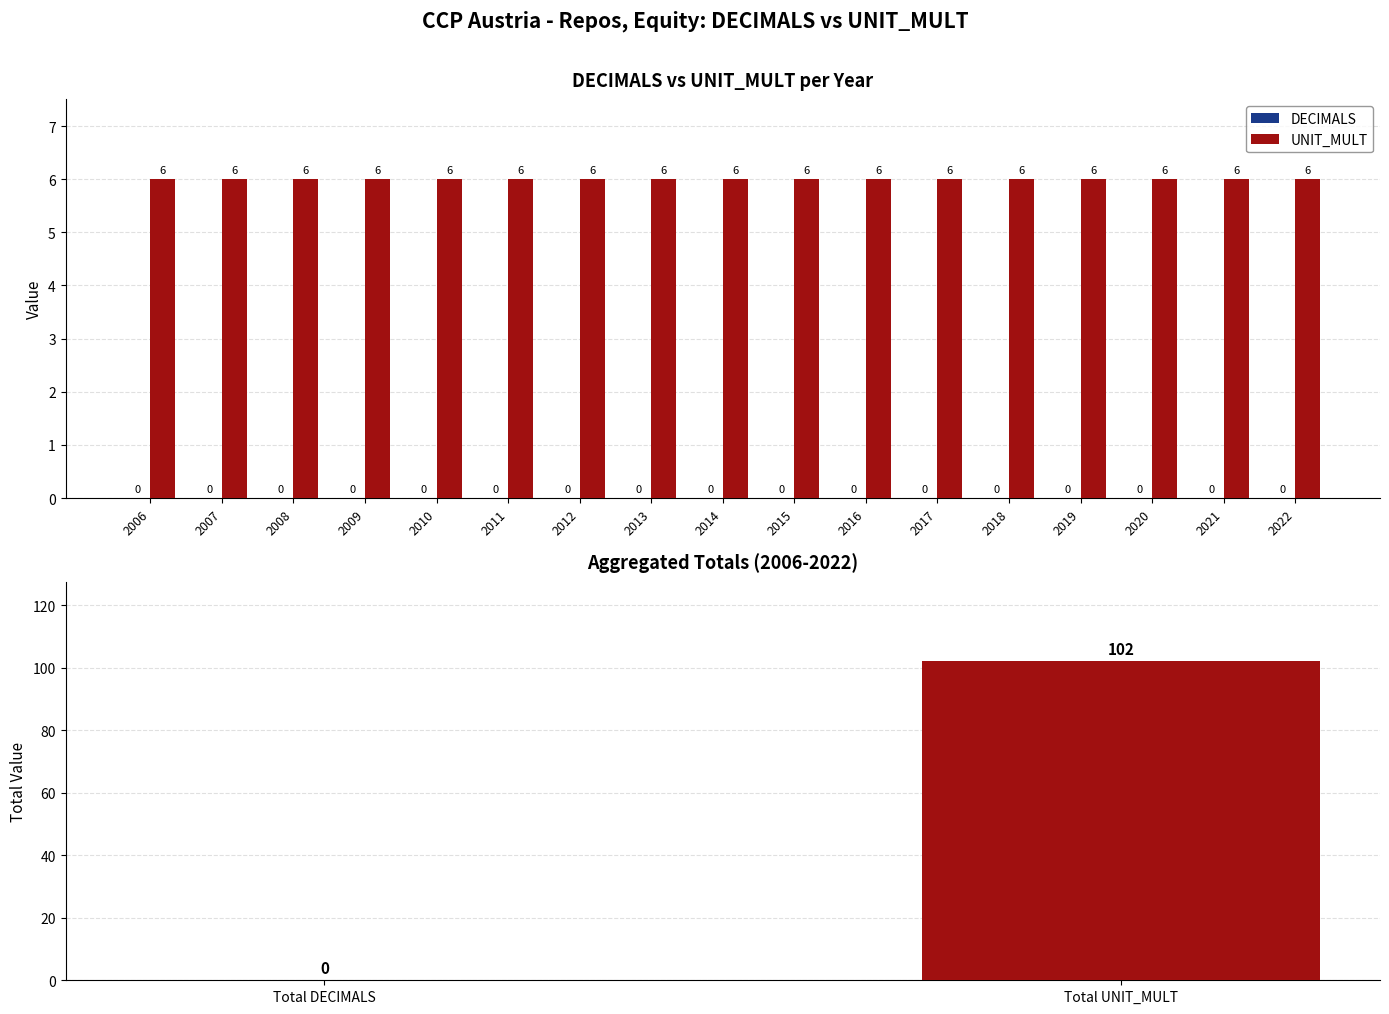

How many categories are shown in the chart?

17